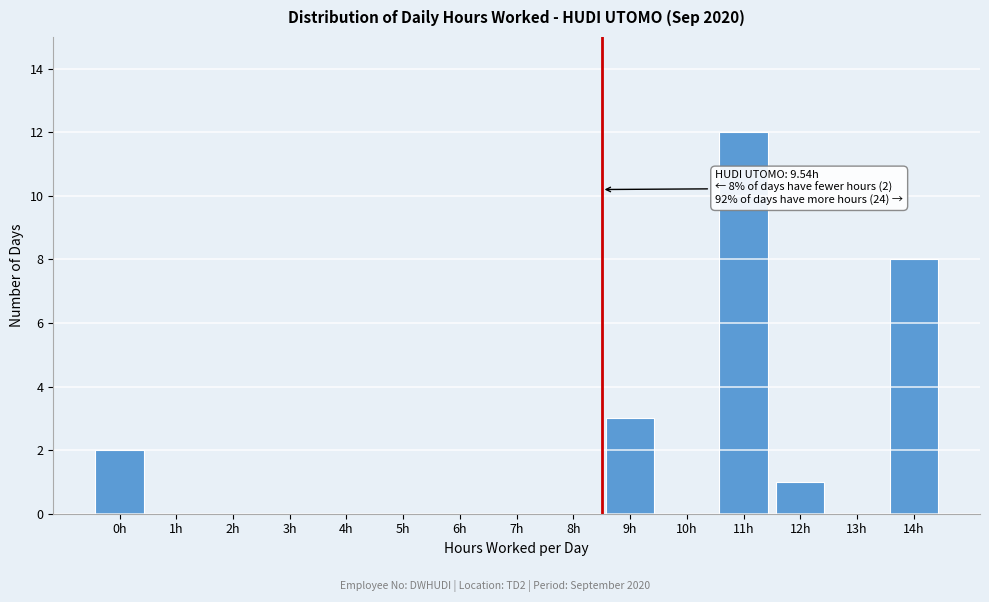

Reading right to left, extract all data points from this chart.

14h=8	13h=0	12h=1	11h=12	10h=0	9h=3	8h=0	7h=0	6h=0	5h=0	4h=0	3h=0	2h=0	1h=0	0h=2